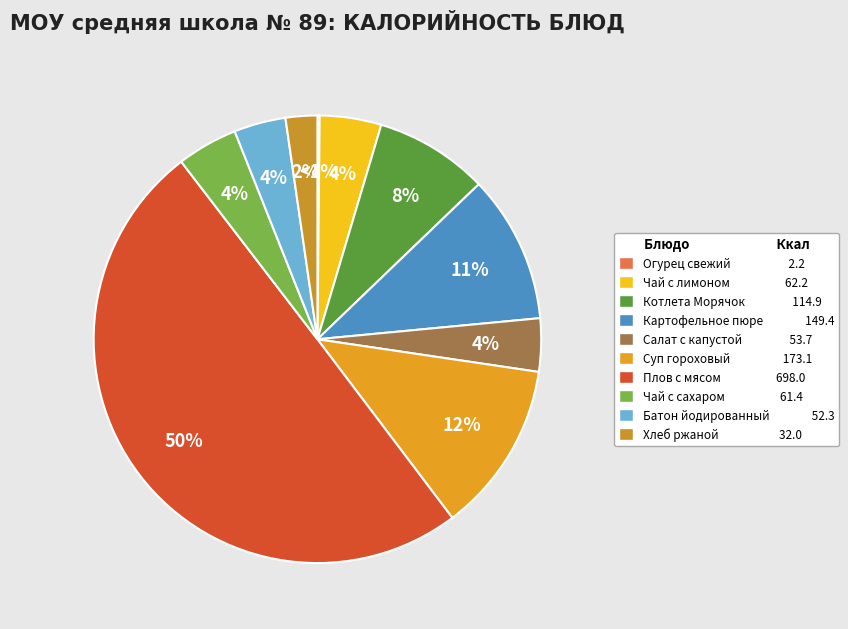

Rank the categories by value from lowest to highest.

Овощи натуральные свежие (огурец), Хлеб ржаной, Батон йодированный, Салат из белокочанной капусты с морковью, Чай с сахаром, Чай с лимоном, Котлета Морячок, Картофельное пюре, Суп гороховый, Плов с мясом